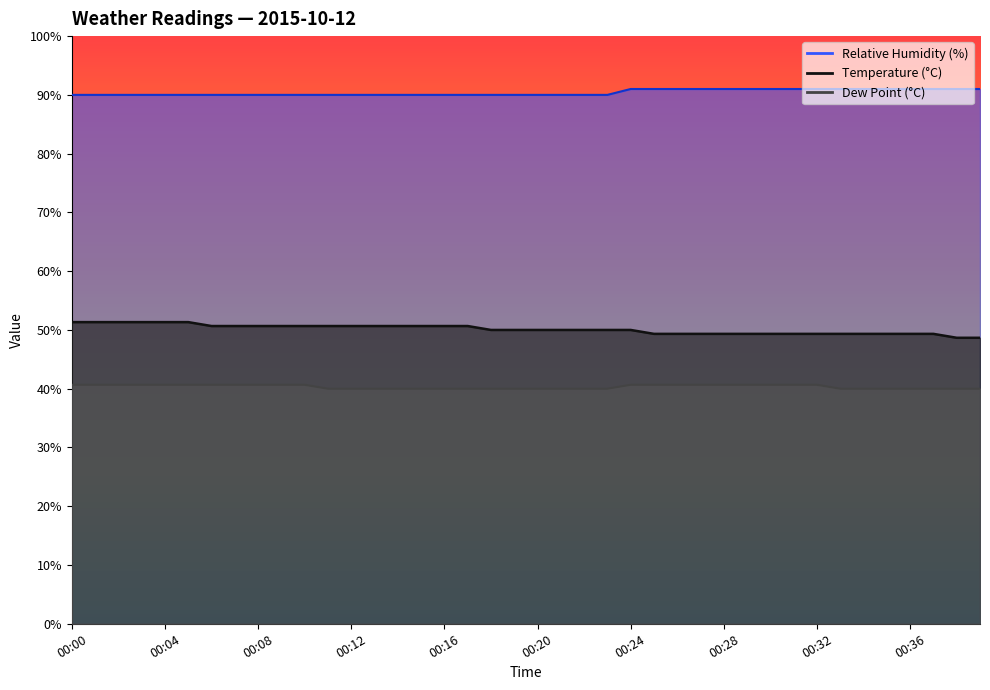

Rank the series at 00:21 from lowest to highest value.

dp, temp, rh